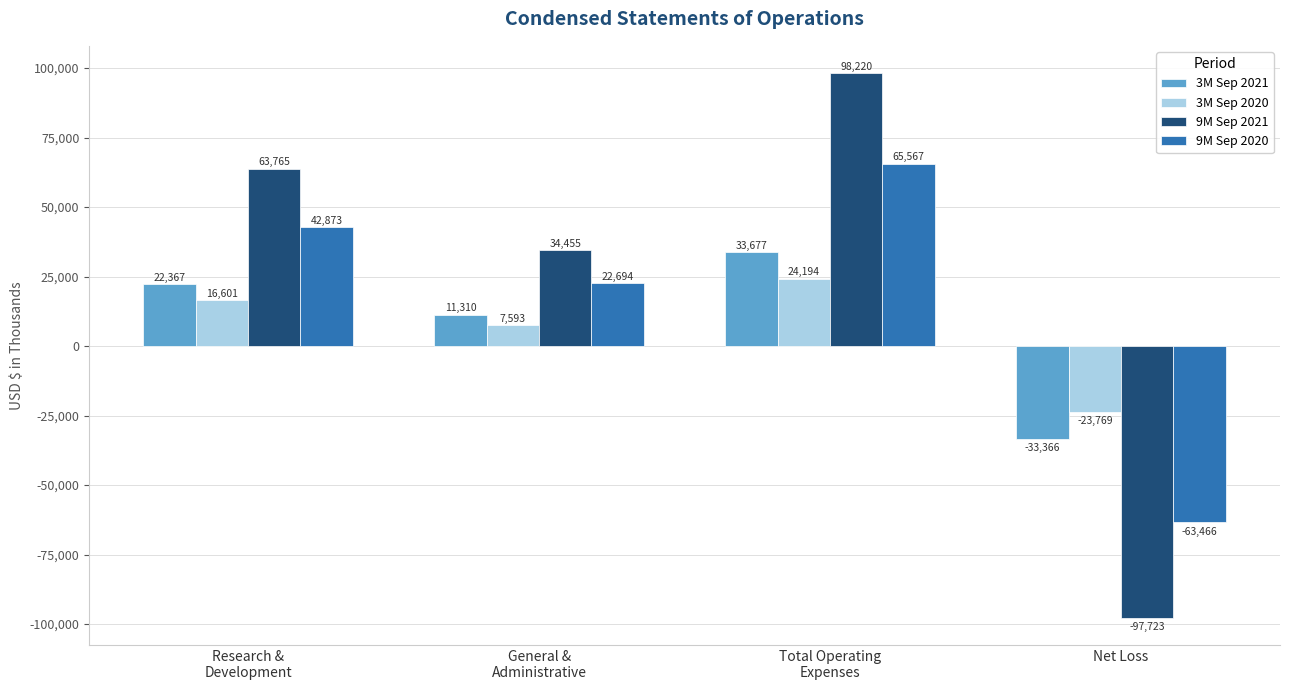

Between General &
Administrative and Net Loss, which series saw the biggest shift?

9M Sep 2021